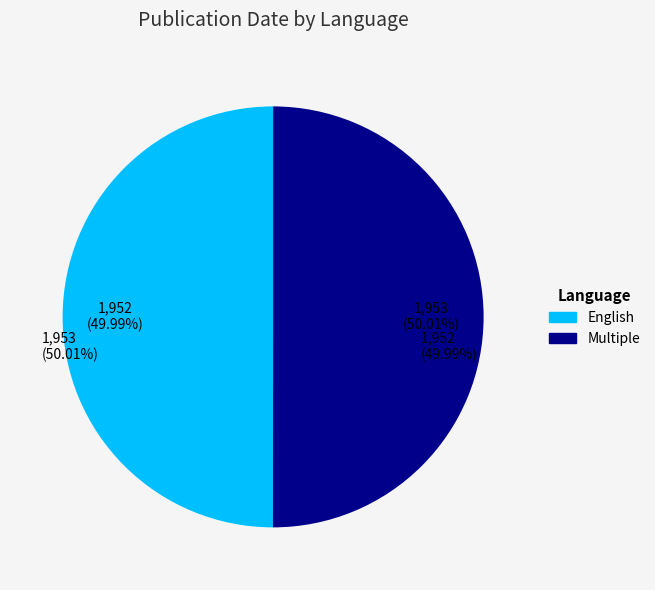

How much of the chart is everything except Multiple?

50.0%